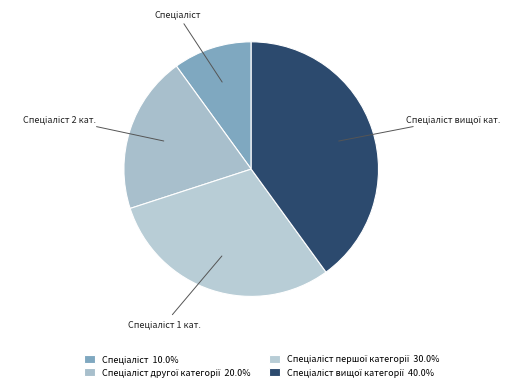

To the nearest percent, what is the average slice percentage?

25%